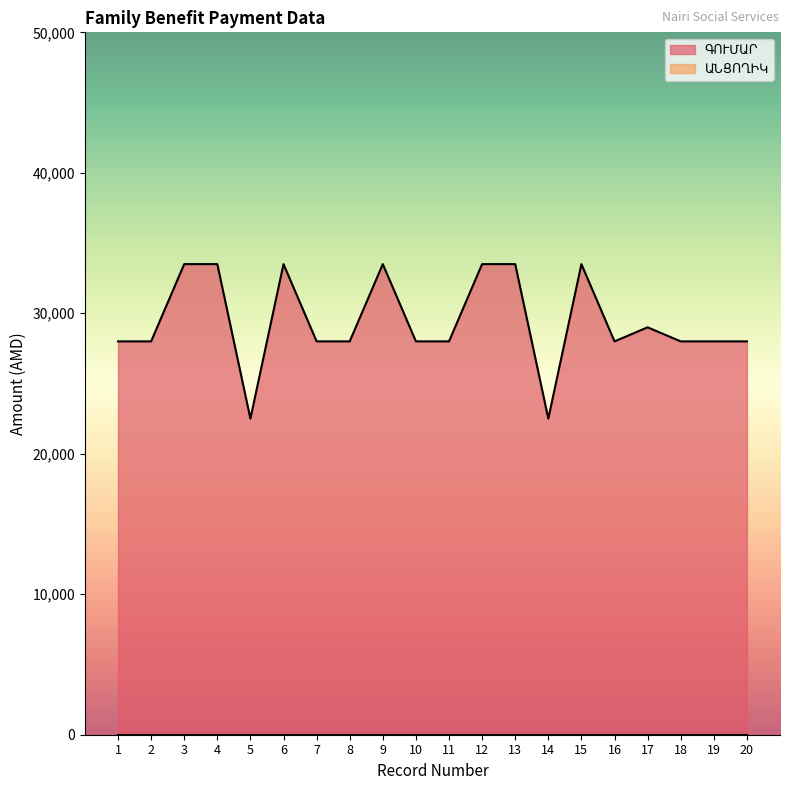

How many data points are less than 28000?

2